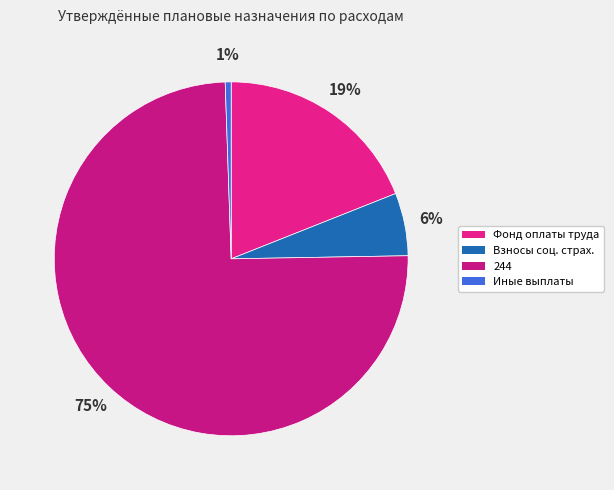

Rank the categories by value from lowest to highest.

Иные выплаты, Взносы соц. страх., Фонд оплаты труда, 244